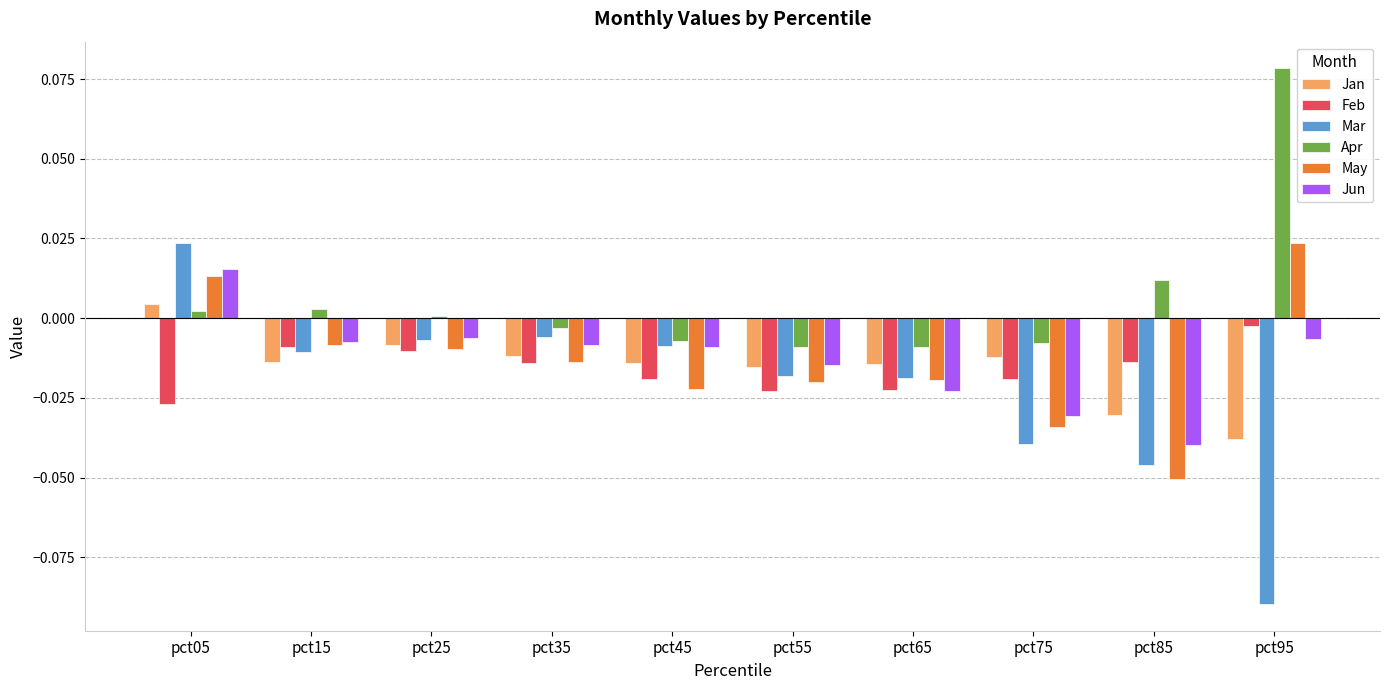

How many data points in May are above 0?

2